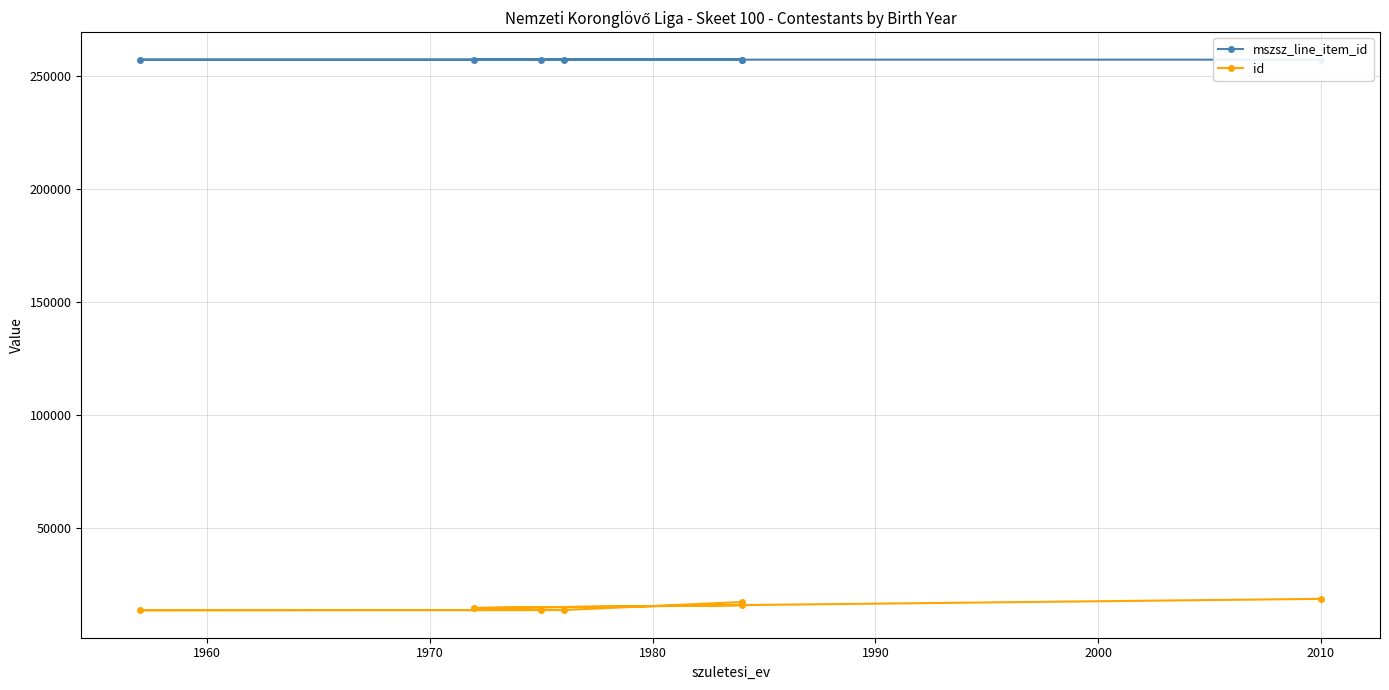

What is the total value across all series at 1960?

270806